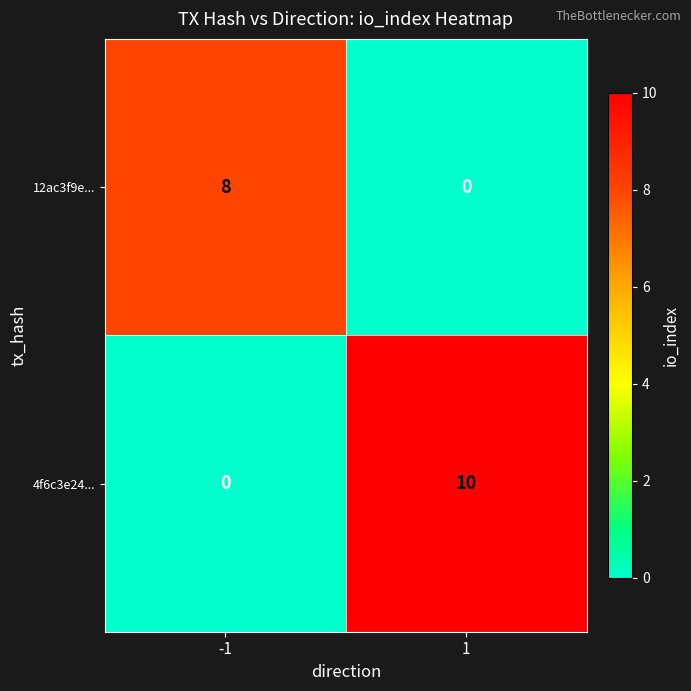

Rank the series at -1 from highest to lowest value.

12ac3f9e..., 4f6c3e24...